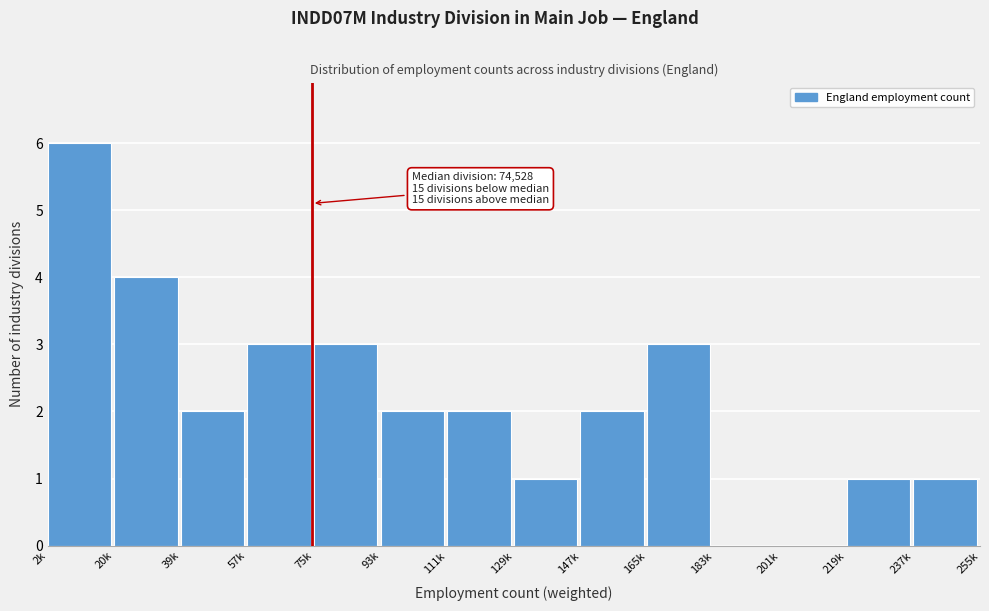

Reading left to right, what are all the values shown in this chart?

2k=6	20k=4	39k=2	57k=3	75k=3	93k=2	111k=2	129k=1	147k=2	165k=3	183k=0	201k=0	219k=1	237k=1